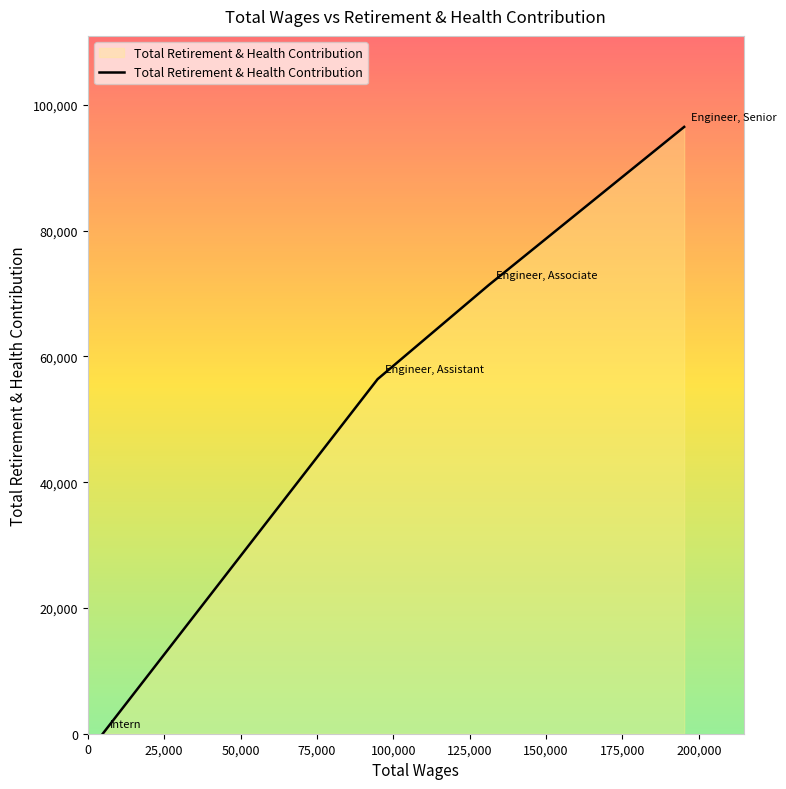

How many lines are shown in the chart?

1